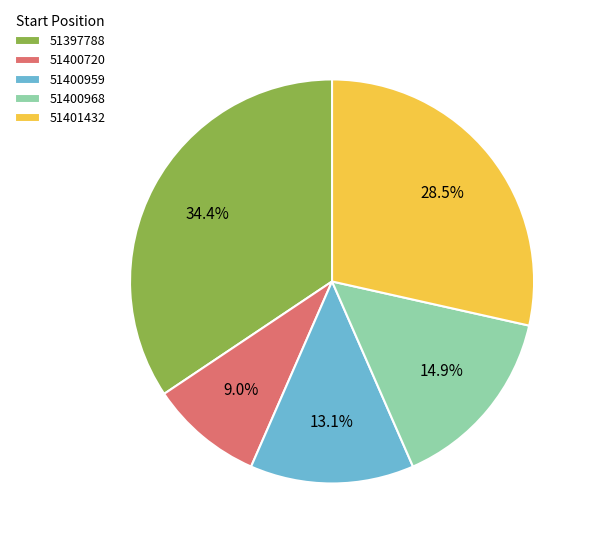

Between 51397788 and 51400959, which is larger?

51397788